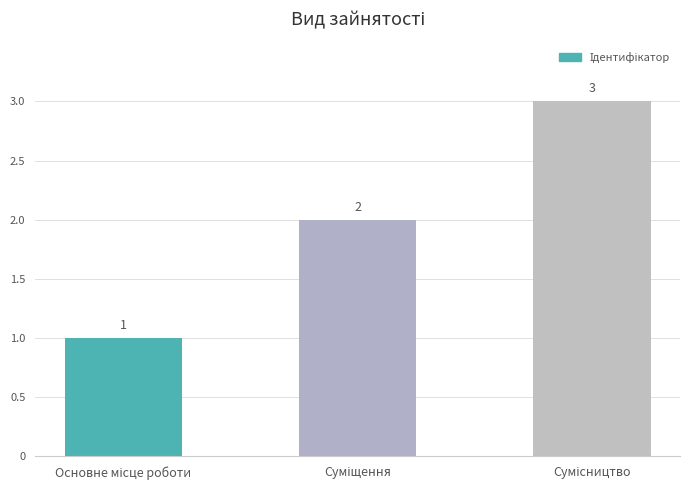

Reading left to right, list all the values displayed in this chart.

1	2	3